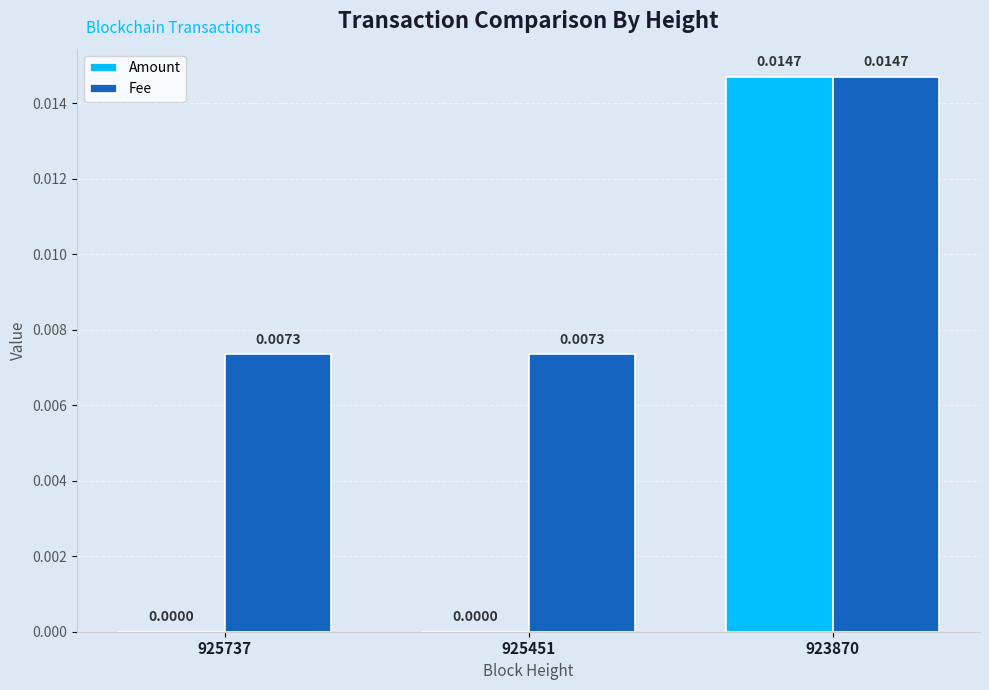

Which series has the largest total across all categories?

Fee